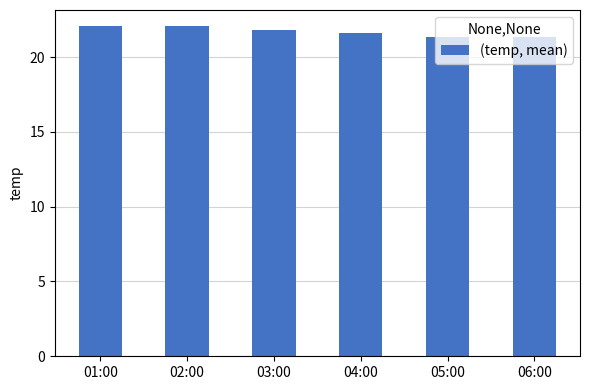

How many bars are there in total?

6